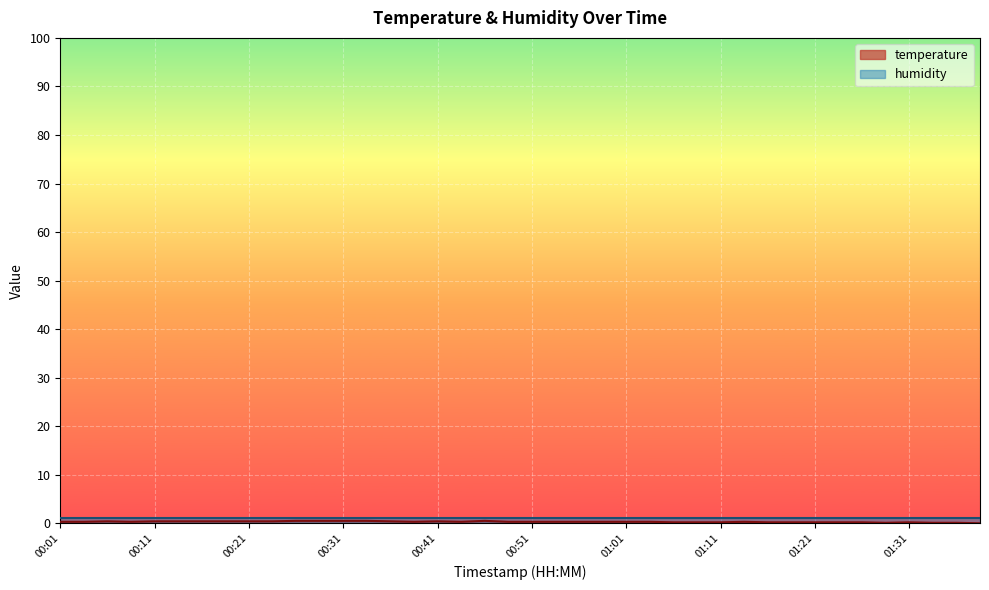

The value at 00:09 is 0.3. True or false?

True